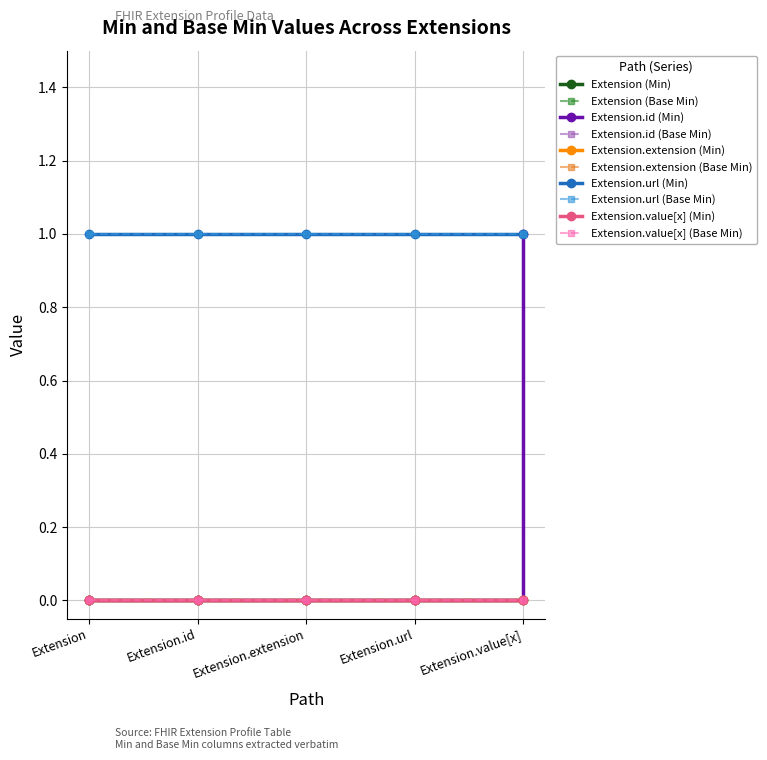

What is the label of the 1st point from the right?

Extension.value[x]